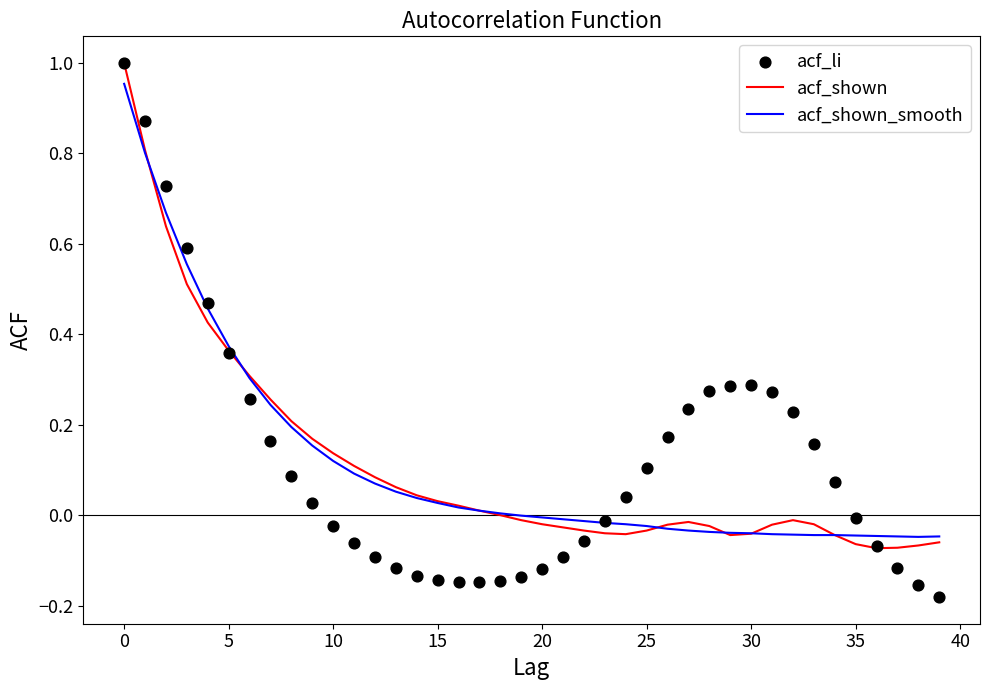

Which series contains the highest Y value?

acf_shown